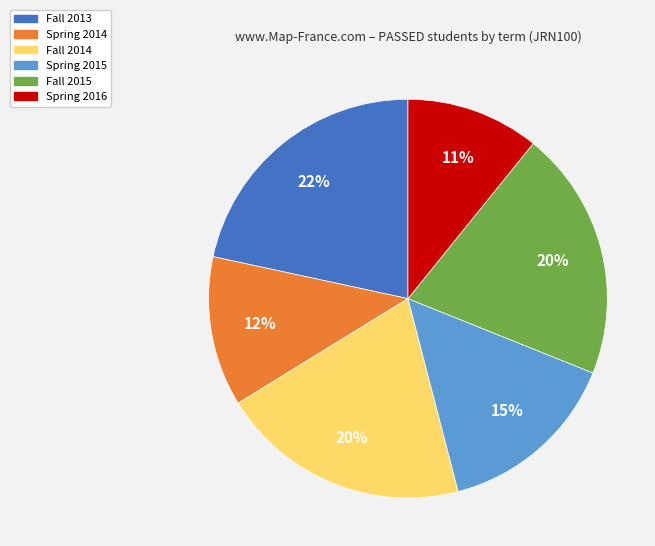

To the nearest percent, what percentage of the pie is Fall 2013?

22%